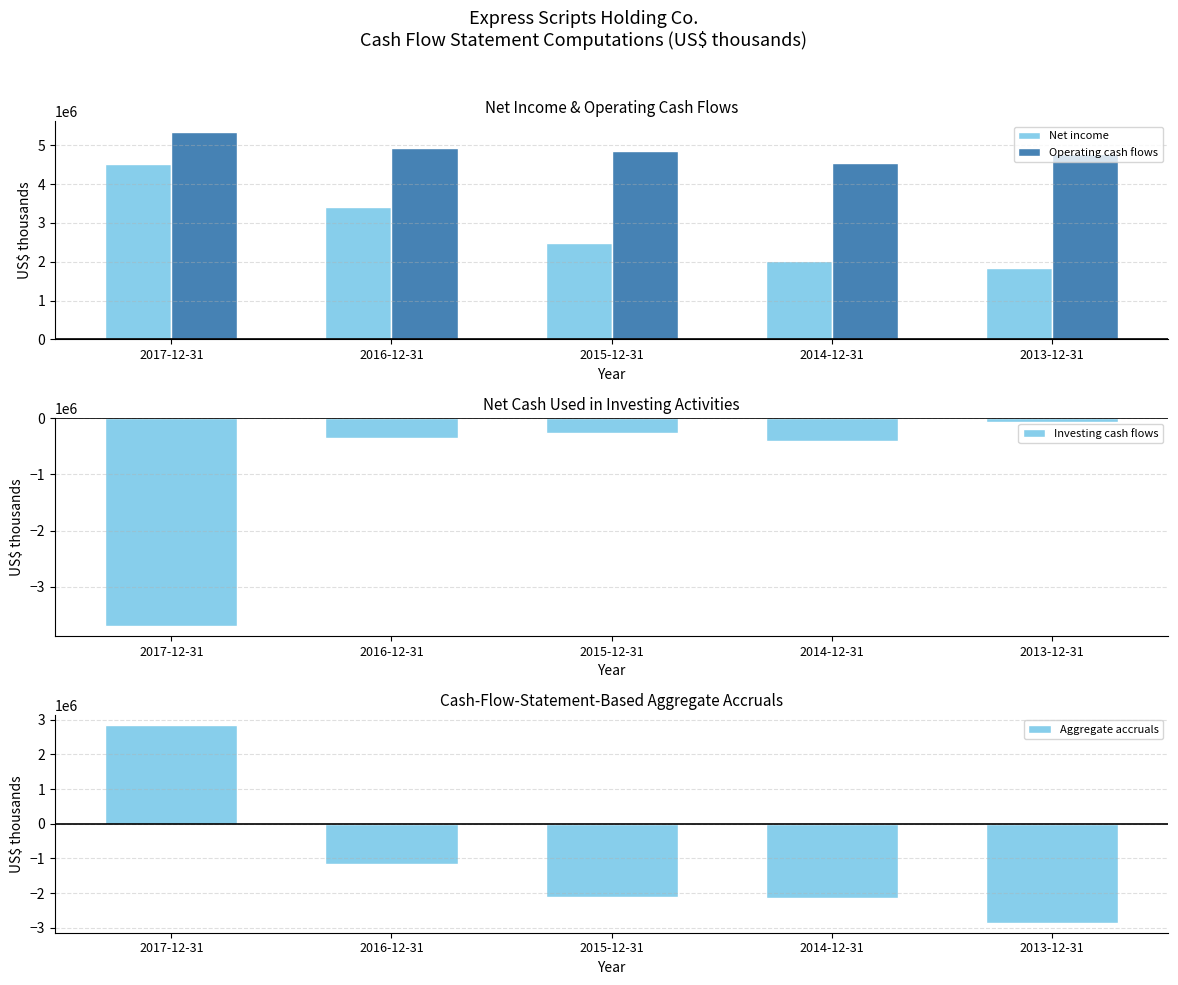

What is the total value across all series at 2014-12-31?

4015200